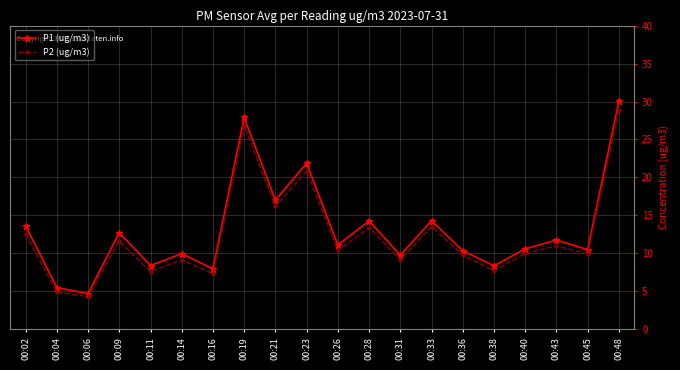

At how many categories does at least one series exceed 20?

3